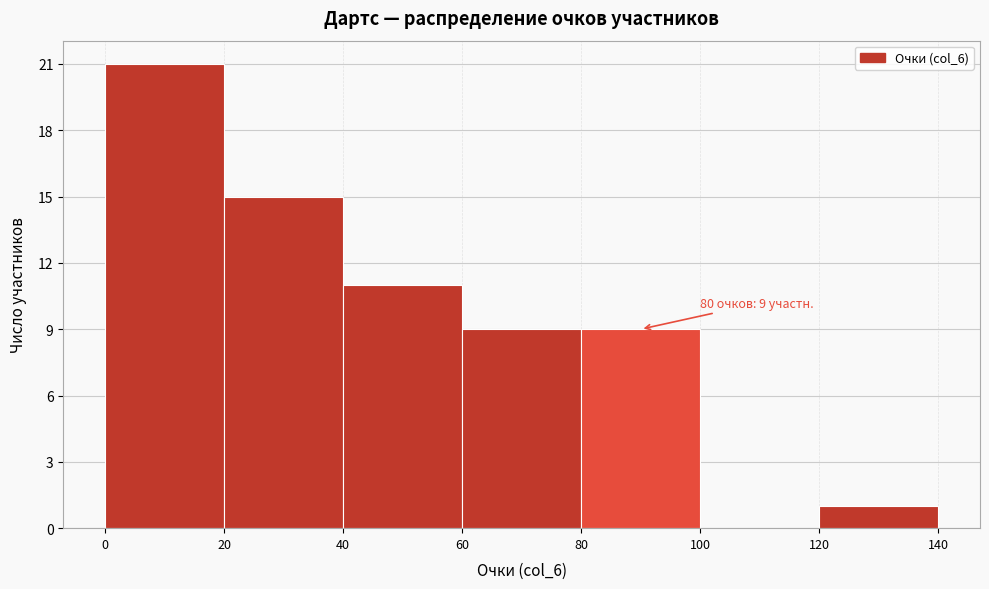

Over which range of the x-axis is the bar tallest?

0 to 20